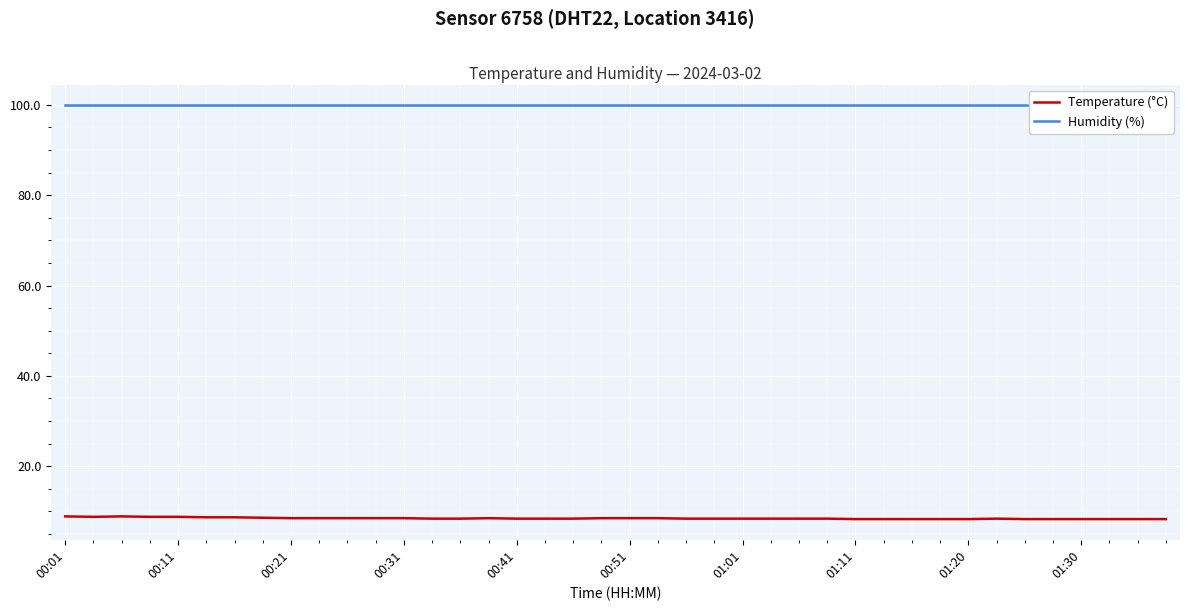

List the series in order of their peak value, highest first.

Humidity (%), Temperature (°C)